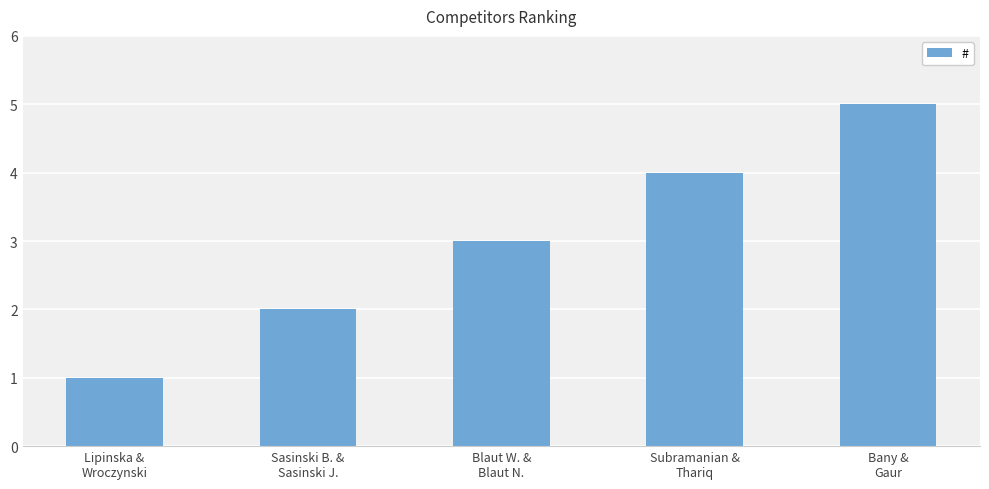

What is the difference between the maximum and minimum values?

4